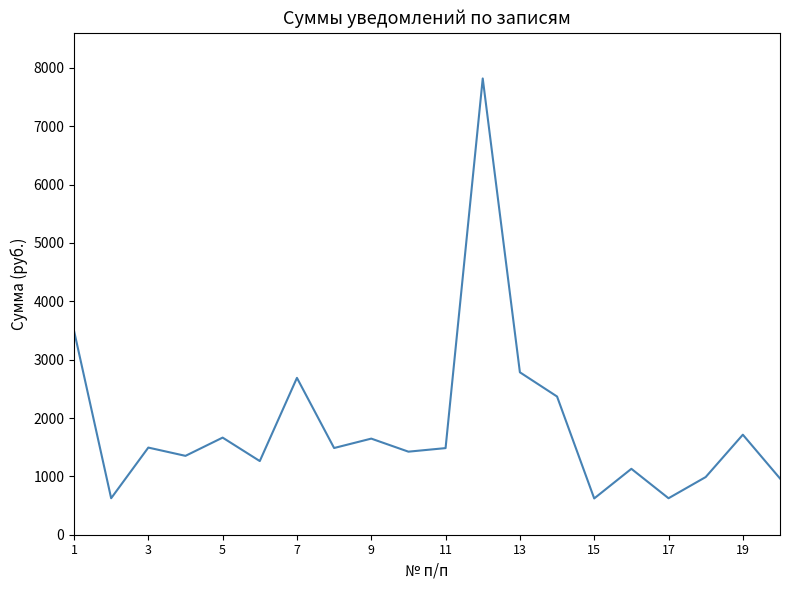

What is the smallest value displayed?

621.7